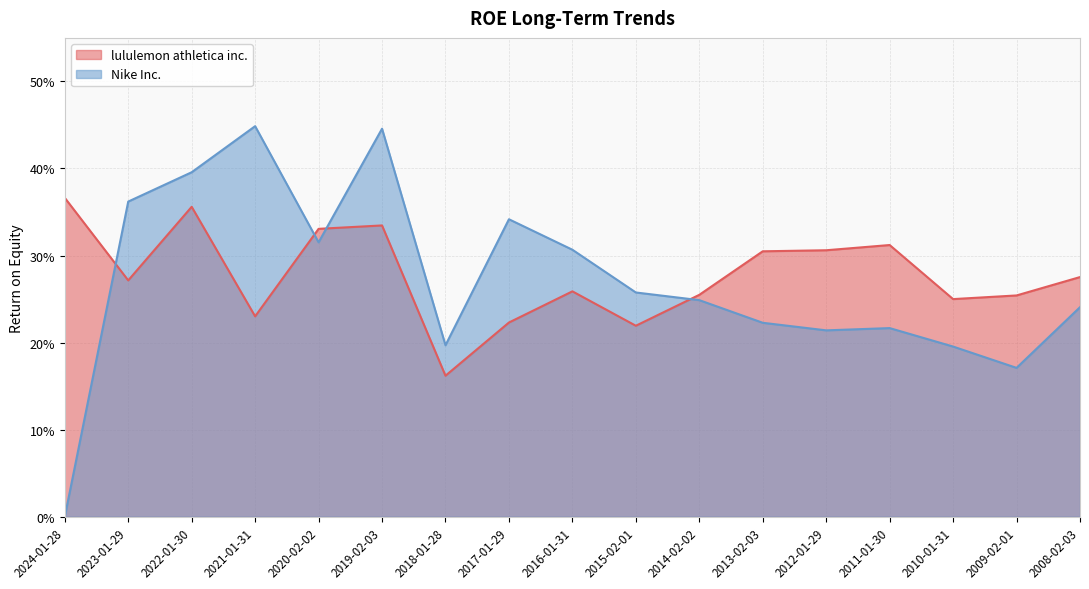

What is the total value across all series at 2018-01-28?

0.4